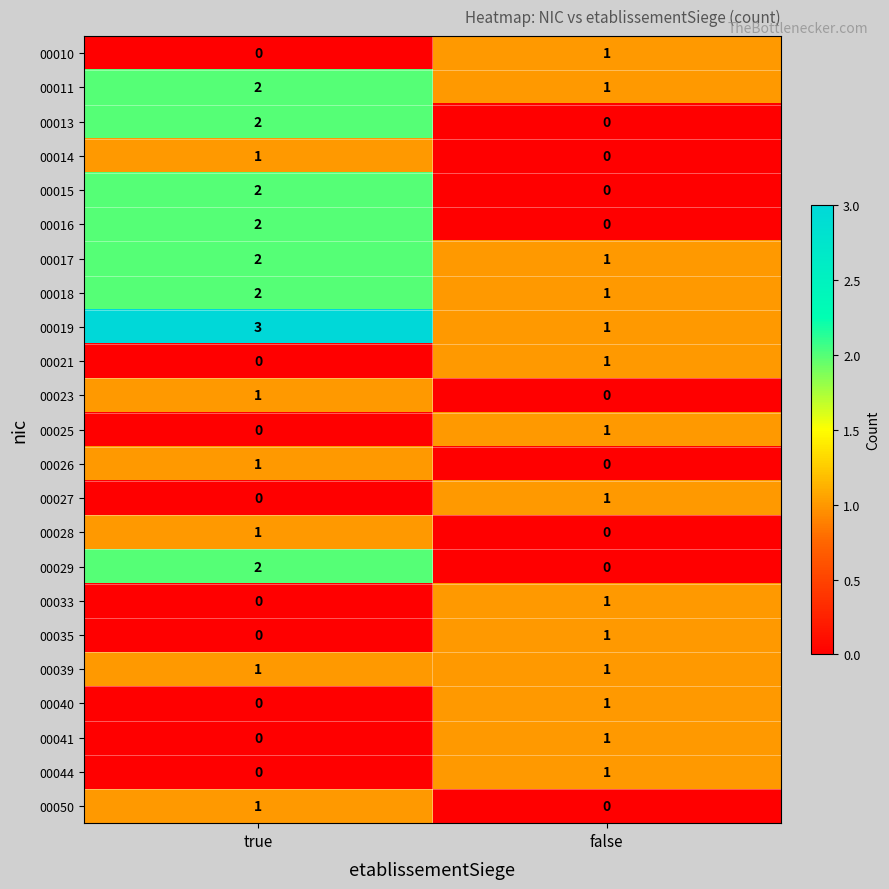

The value of 00026 at true is 1. True or false?

True